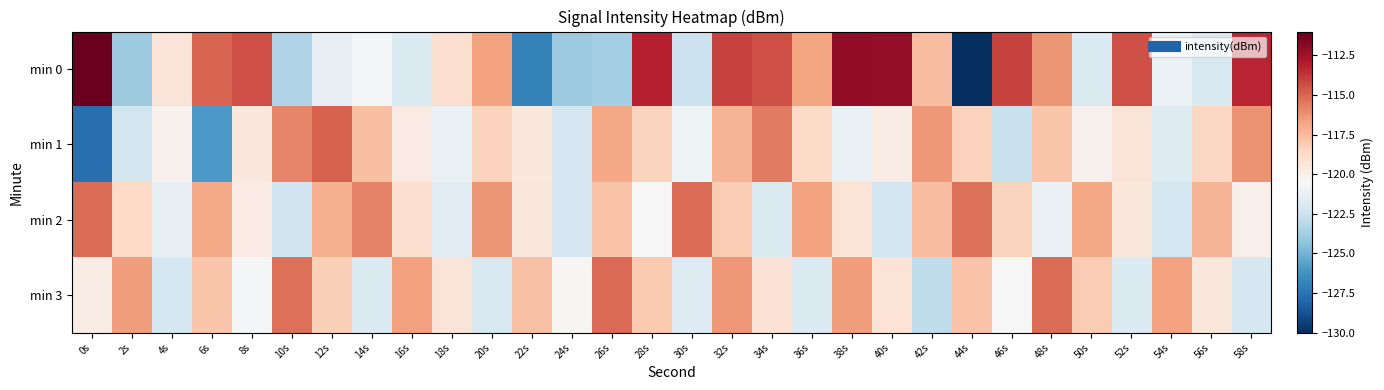

At which category does the chart reach its minimum across all series?

44s